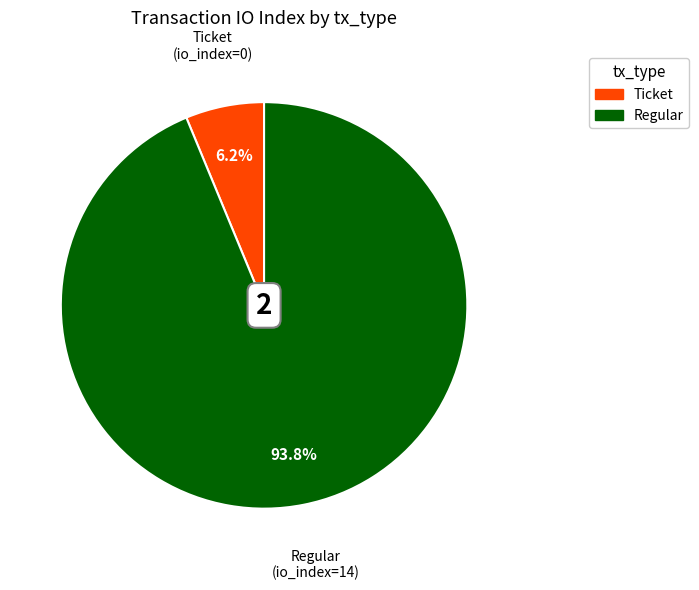

Which slice is the smallest?

Ticket